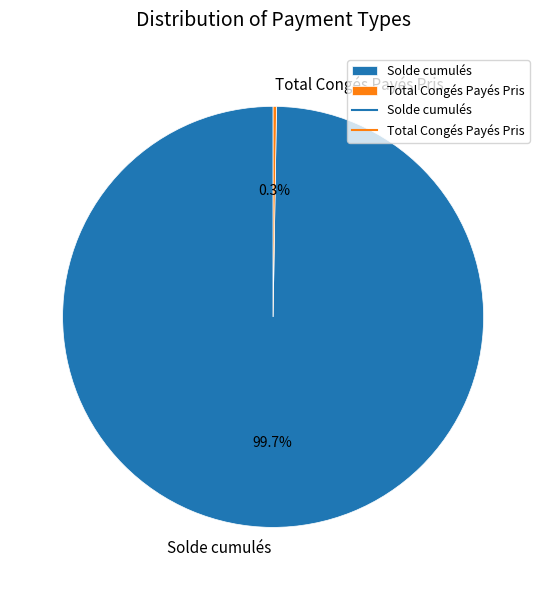

To the nearest percent, what is the difference between the largest and smallest slice percentages?

99%